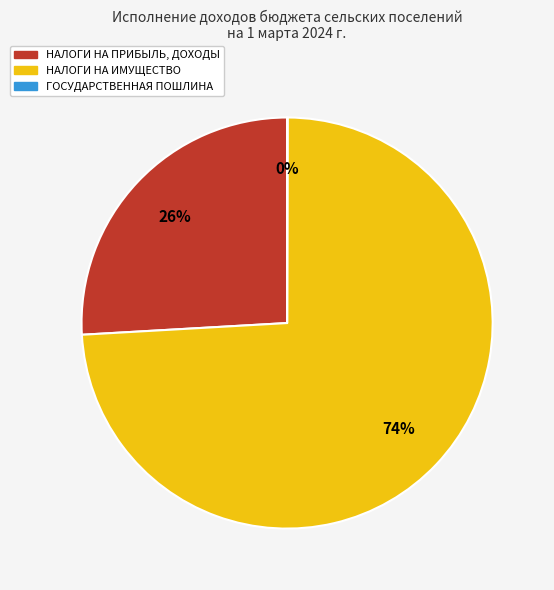

Is there a majority slice in this chart?

Yes